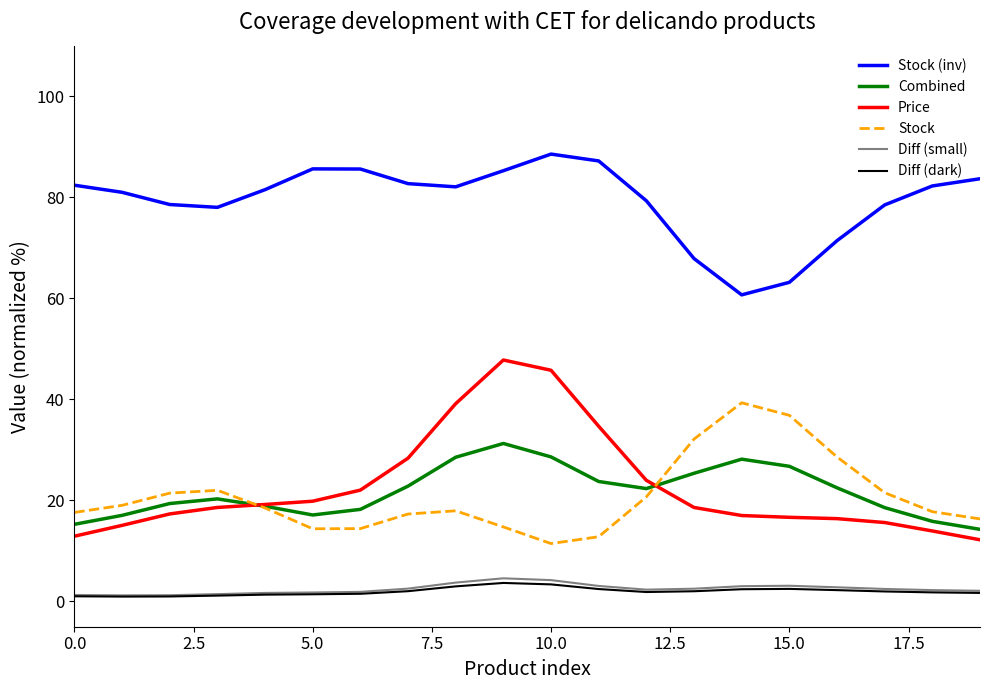

How many values in the Price series are below 18?

9